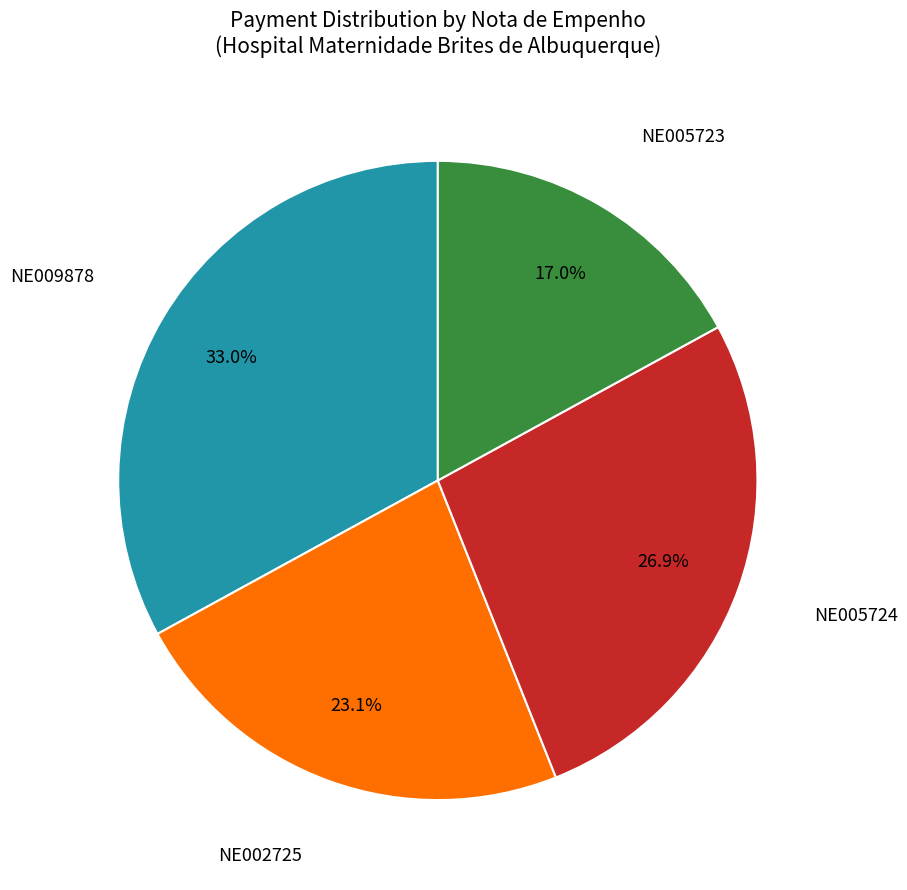

Is there a majority slice in this chart?

No